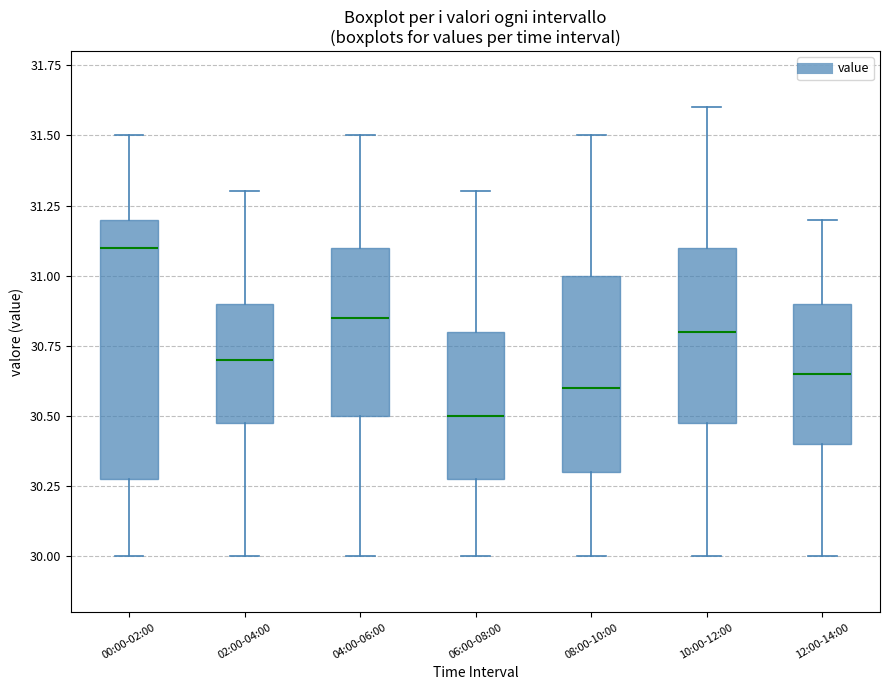

Where is the lower edge of the box for 02:00-04:00 on the y-axis? The values are not printed on the chart, so give them approximately, as read against the axis.

30.50